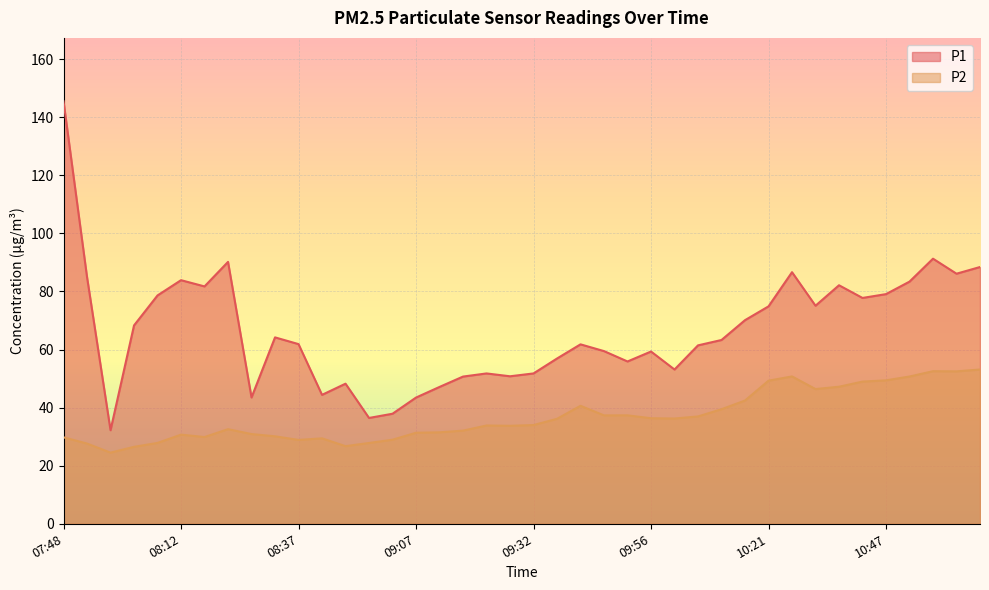

At which label does P2 first exceed 34?

09:37